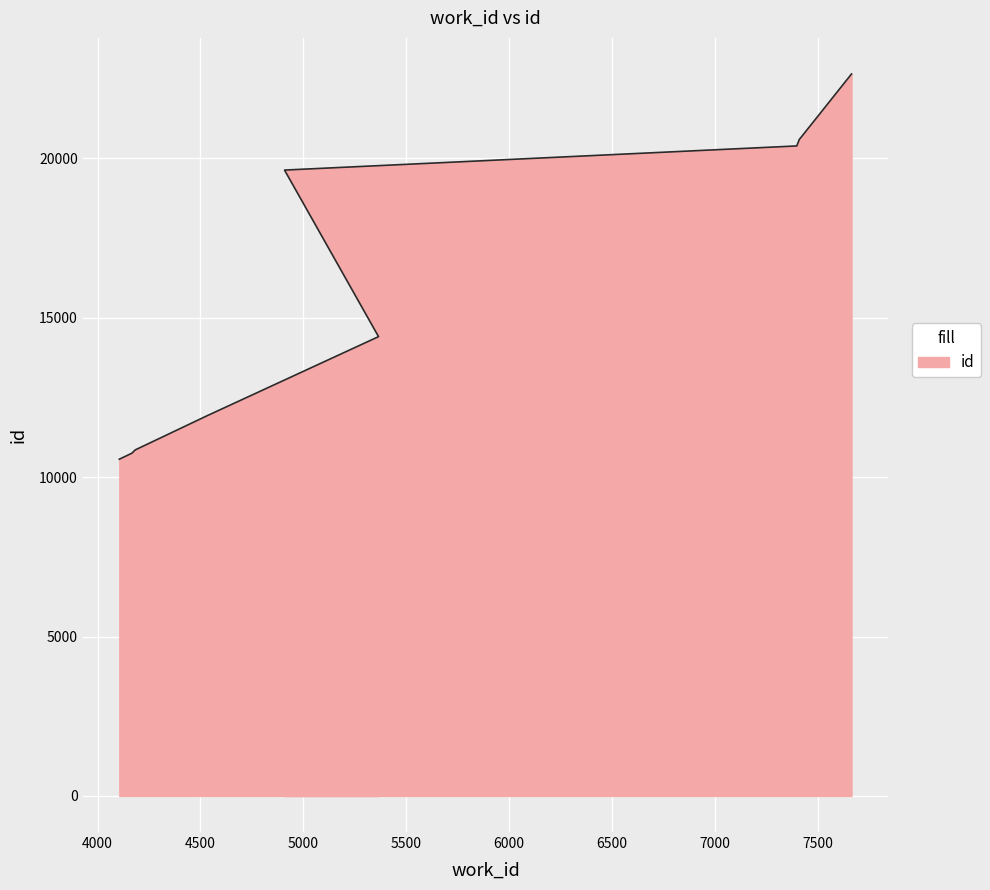

What position from the right is 4106?

10